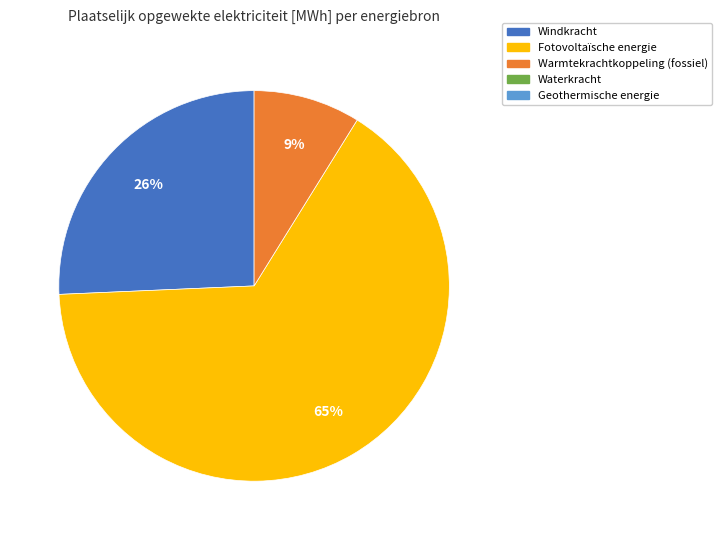

To the nearest percent, what is the average slice percentage?

33%